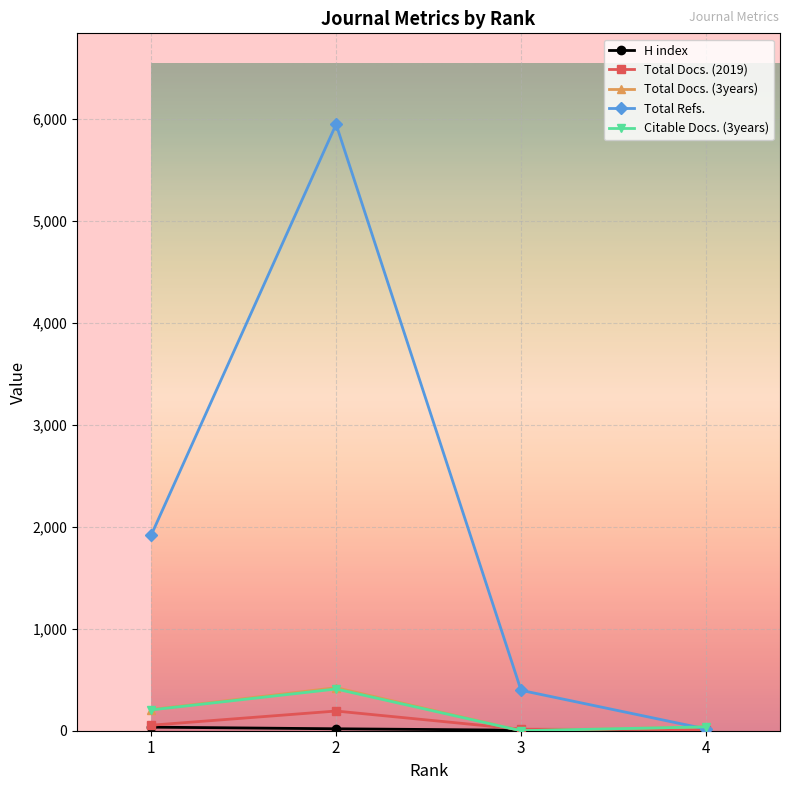

The value of Total Docs. (3years) at 1 is 207. True or false?

True